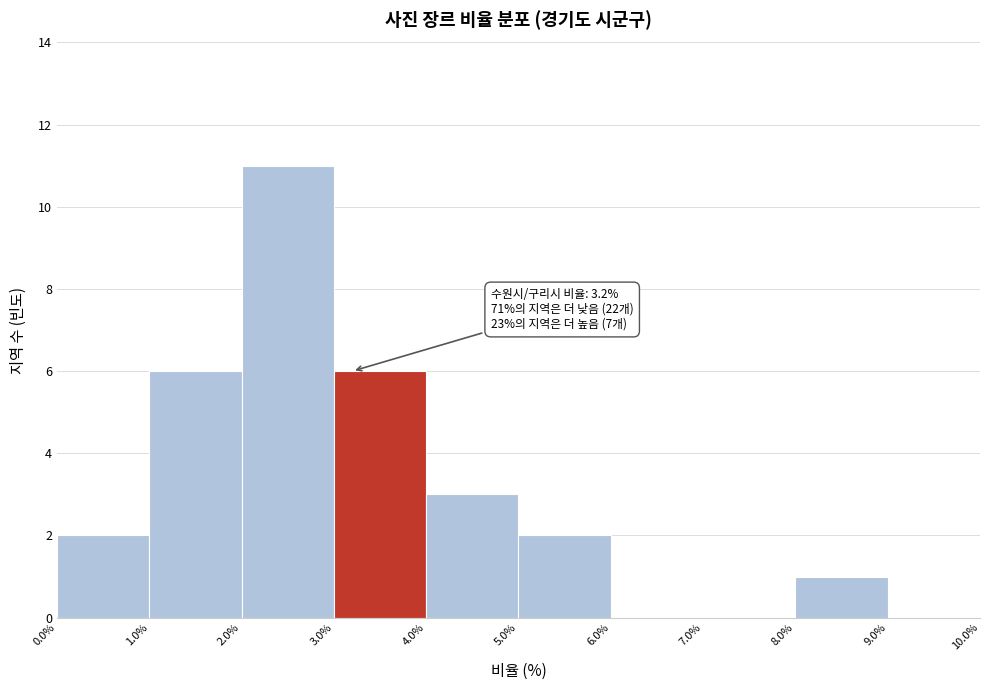

Over which range of the x-axis is the bar tallest?

2.0% to 3.0%